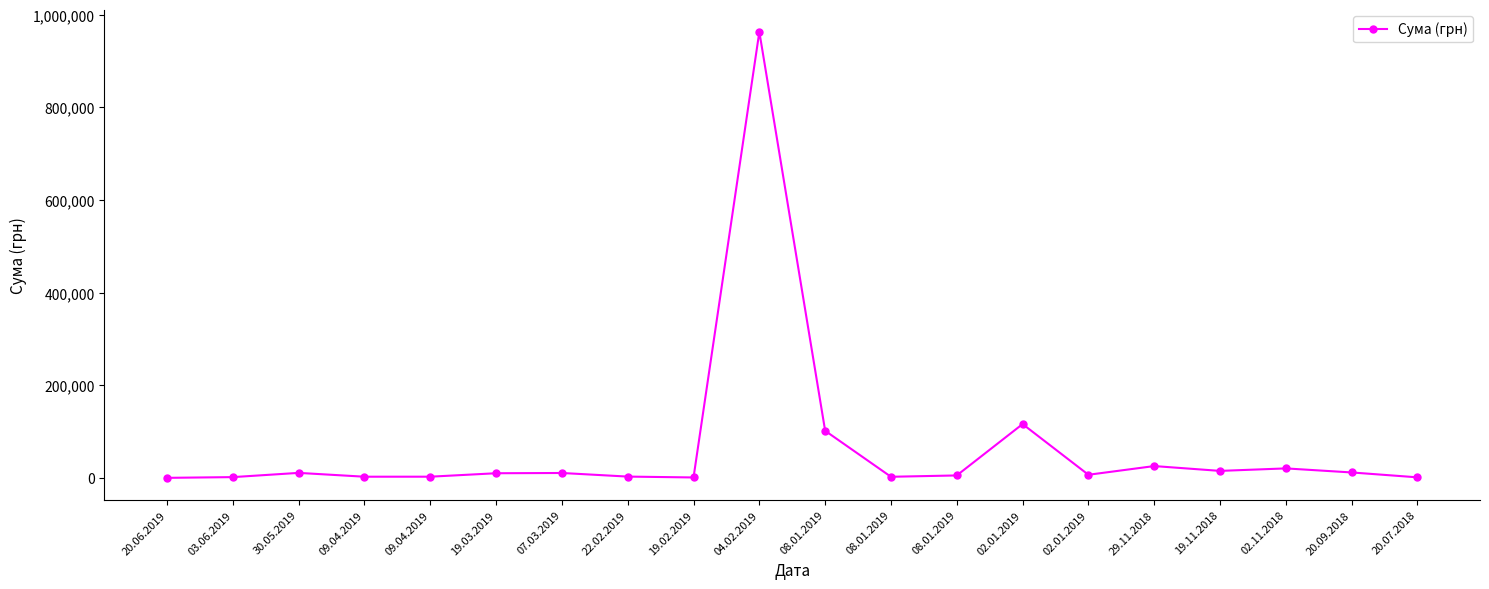

How many categories are shown in the chart?

20